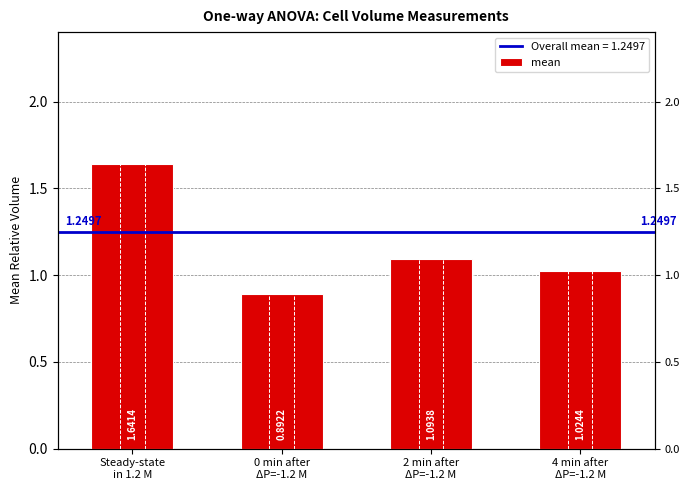

Count the number of categories in the chart.

4